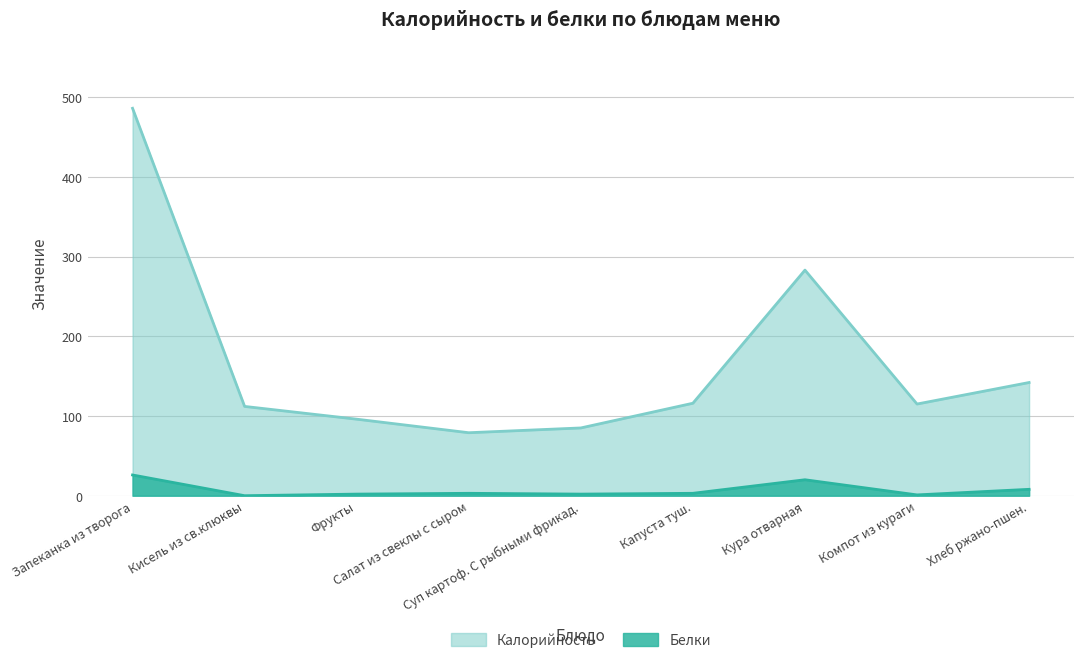

In Белки, how many points are lower than both neighbors (excluding endpoints)?

3